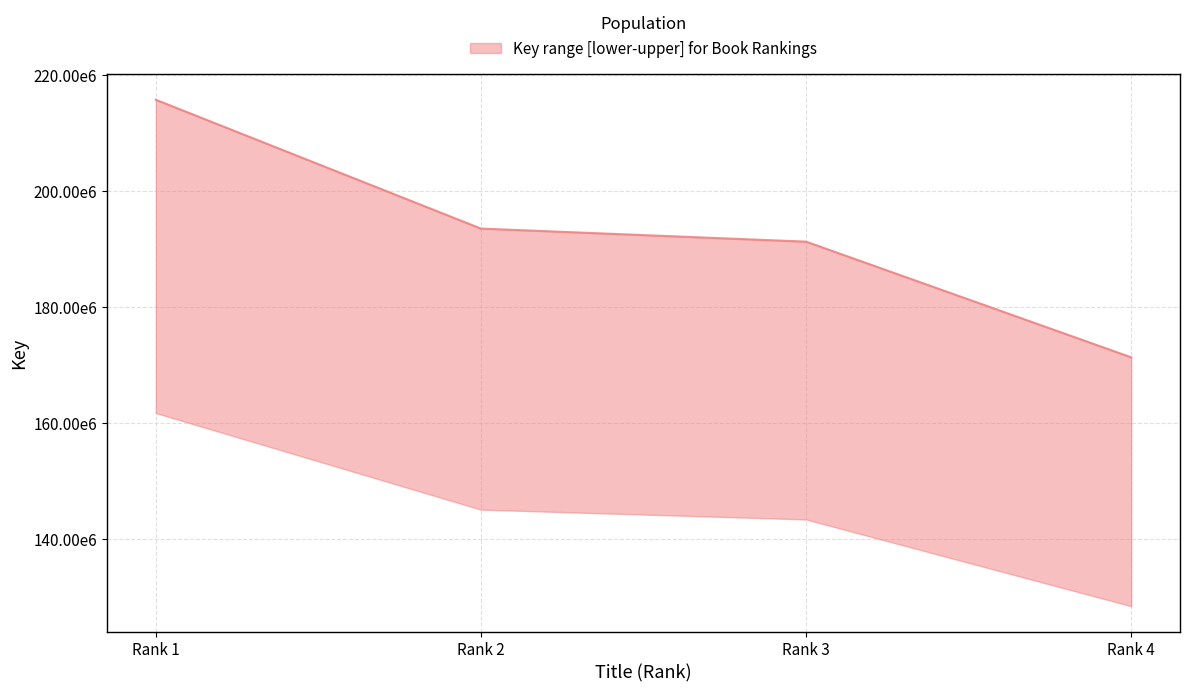

What is the difference between the values at Rank 4 and Rank 3?

19912500